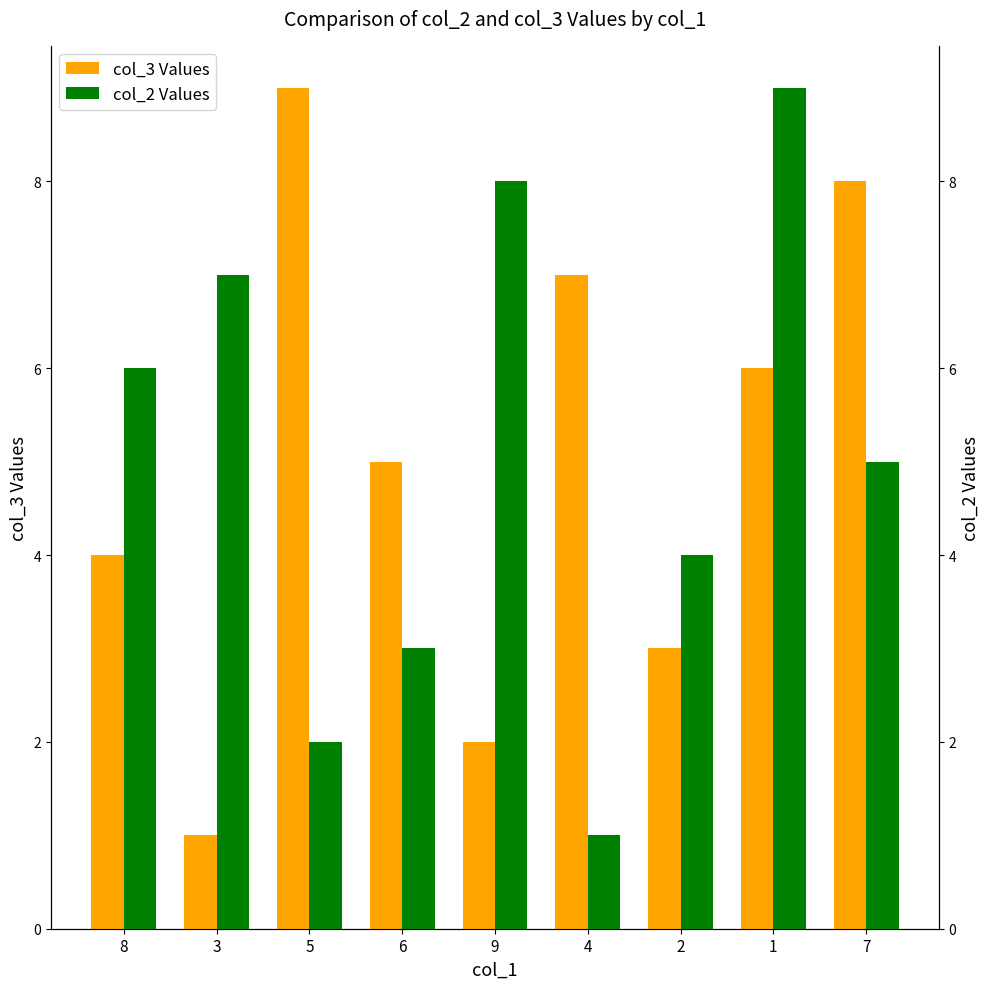

Reading right to left, transcribe all the data shown in this chart.

col_3 Values: 8	6	3	7	2	5	9	1	4
col_2 Values: 5	9	4	1	8	3	2	7	6